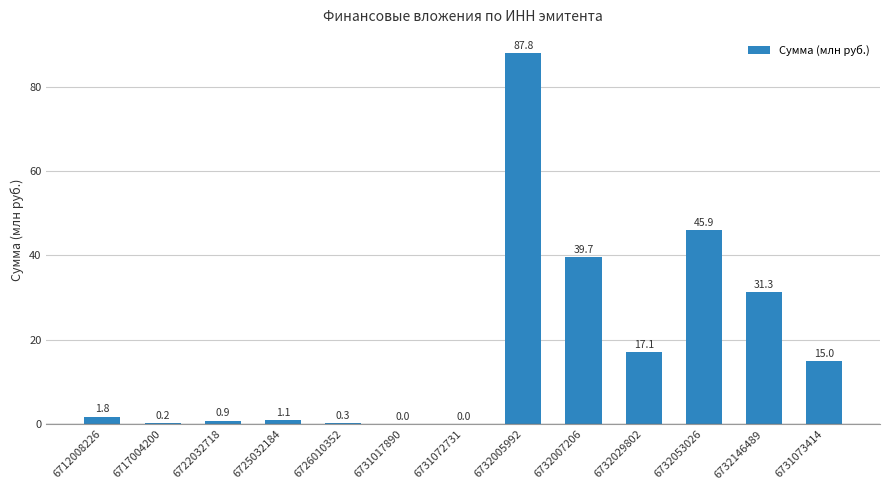

Where does the data first go above 1?

6712008226